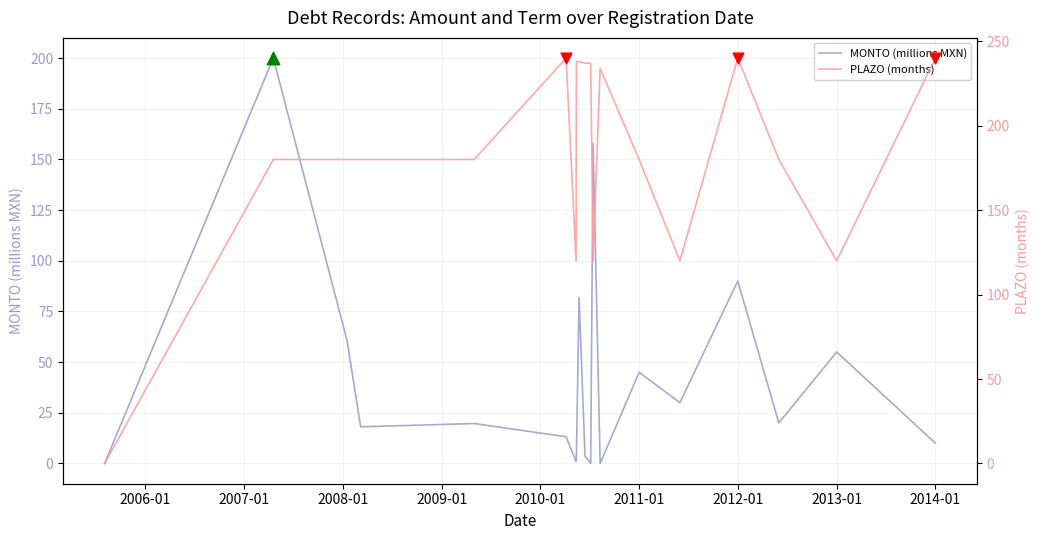

Is the value of MONTO (millions) at 2007-04-19 greater than the value of PLAZO (months) at 2010-05-13?

Yes